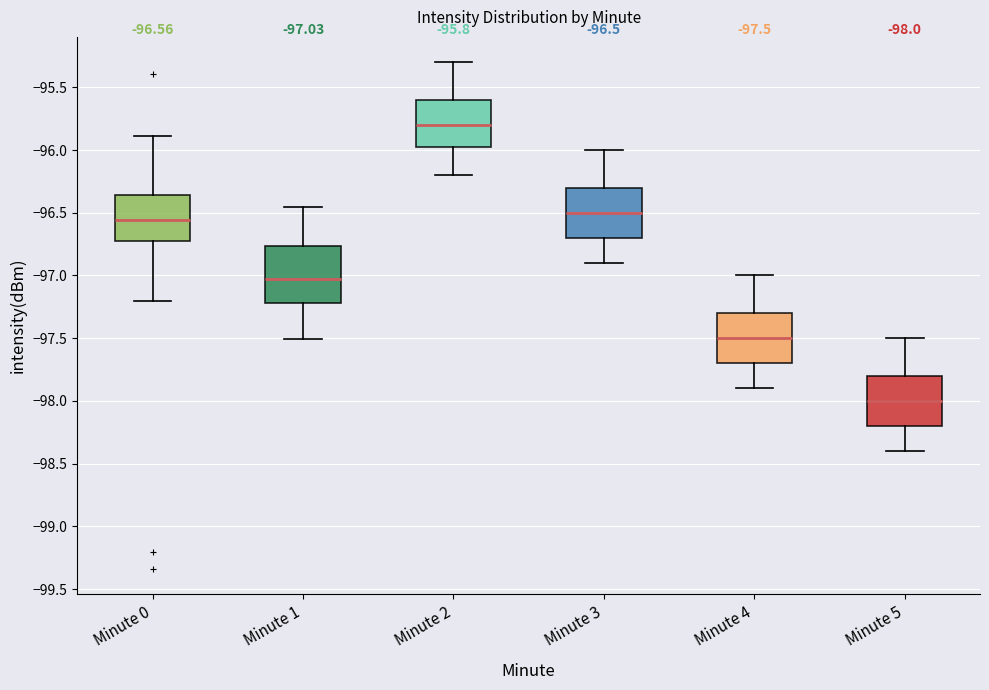

Which box is the tallest, from its lower edge to its upper edge?

Minute 1